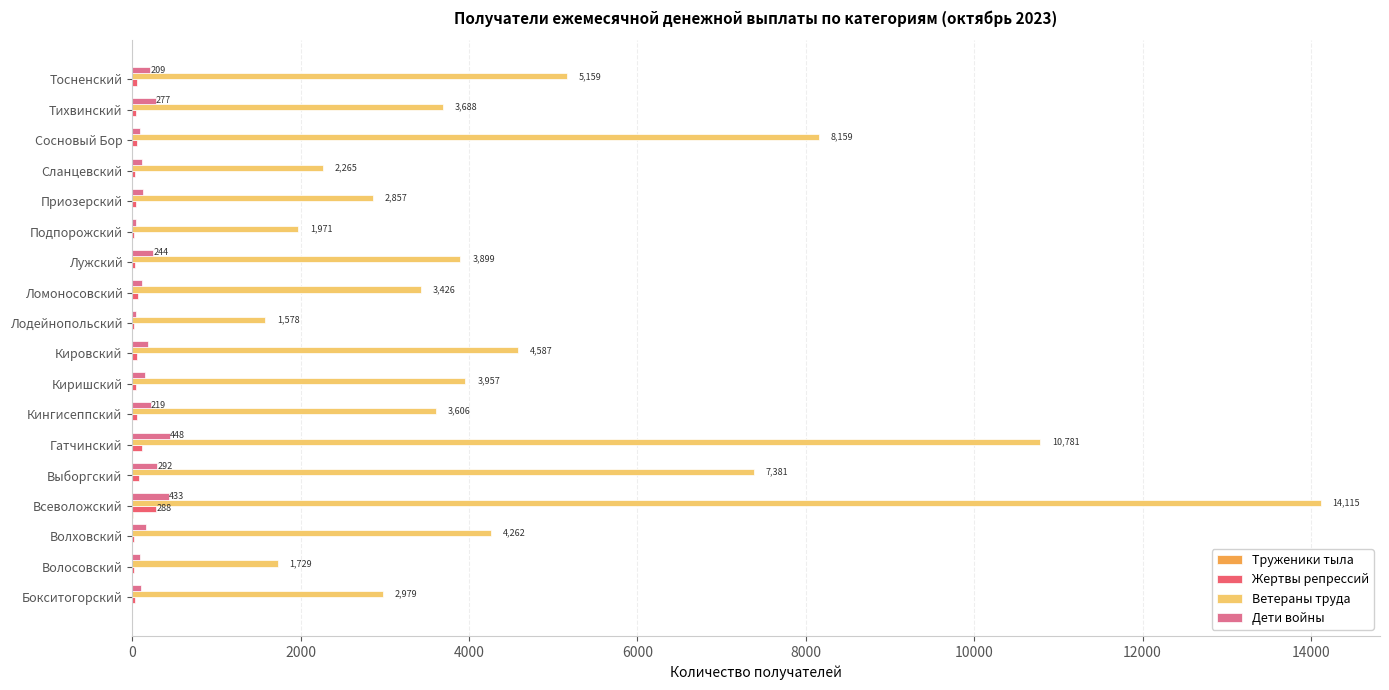

What position from the left is Подпорожский?

13